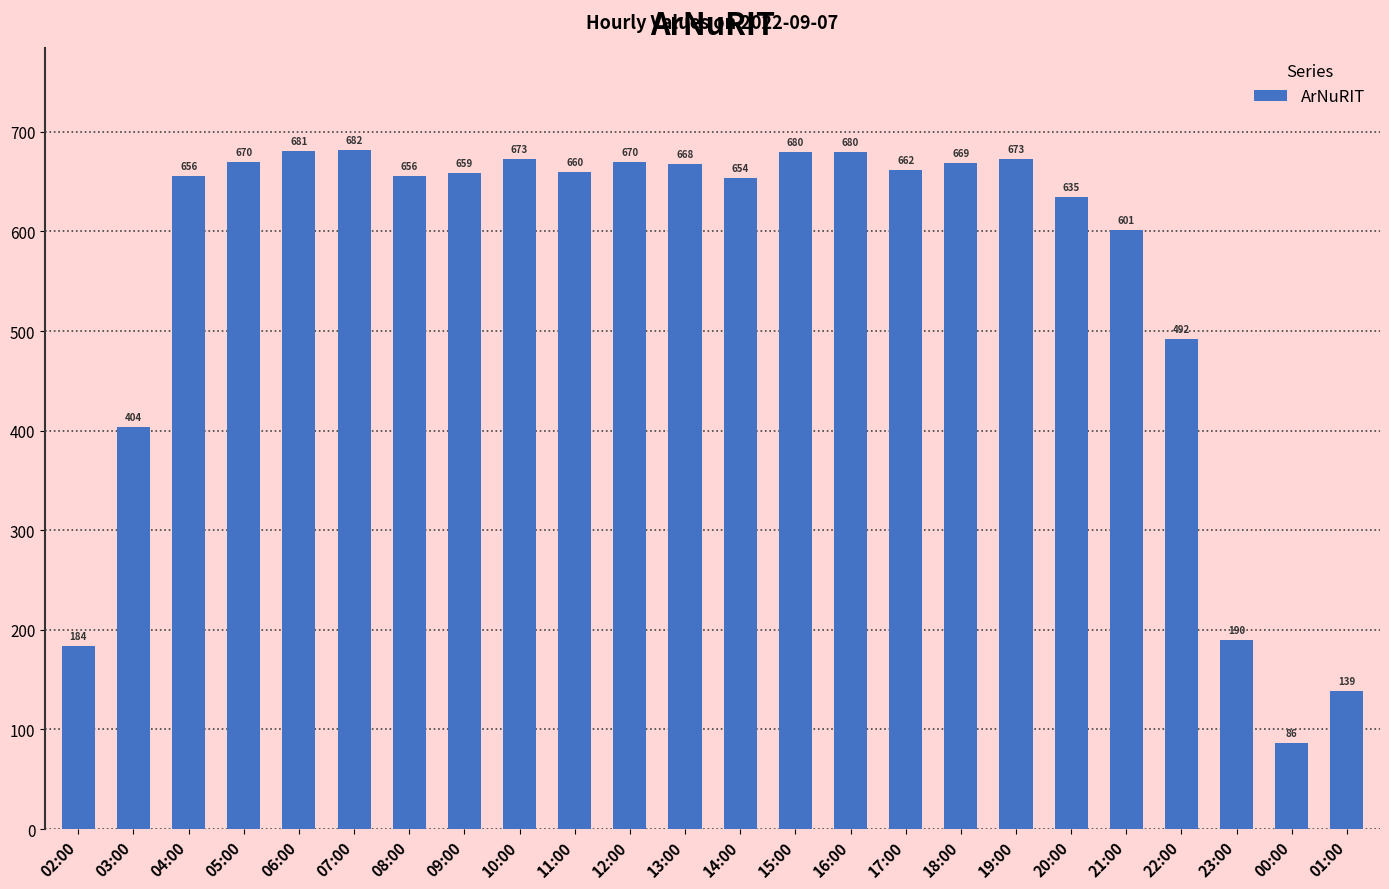

What is the label of the 20th bar from the right?

06:00